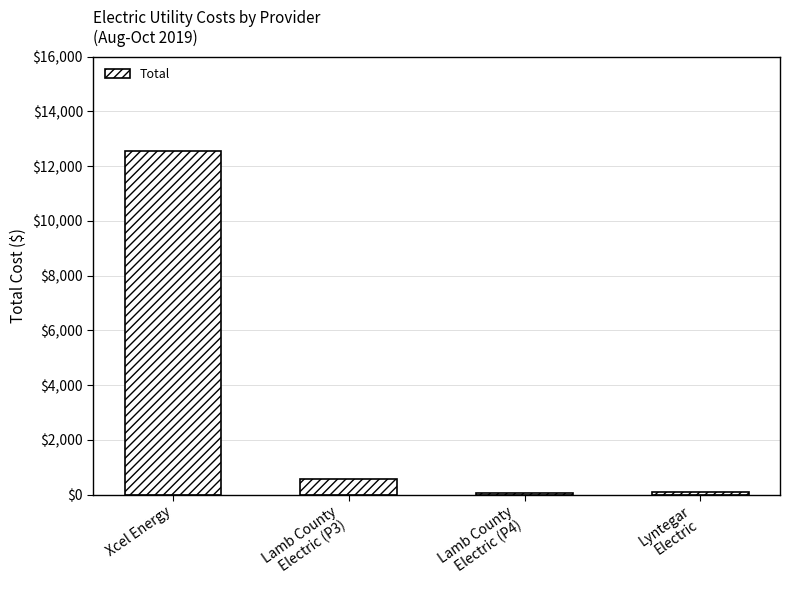

Where is the data nearest to the value 6296?

Lamb County
Electric (P3)